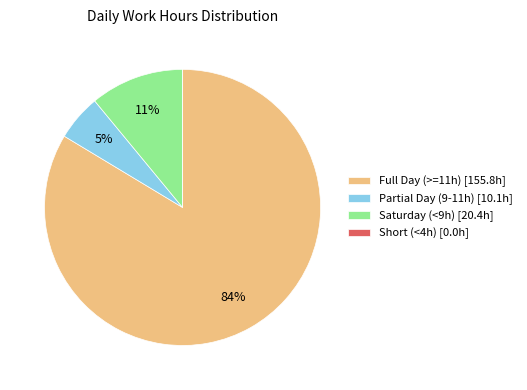

True or false: Partial Day (9-11h) [10.1h] accounts for 20% of the total.

False